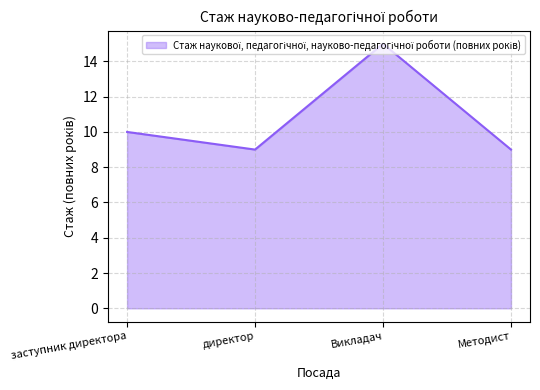

What is the maximum value shown in the chart?

15